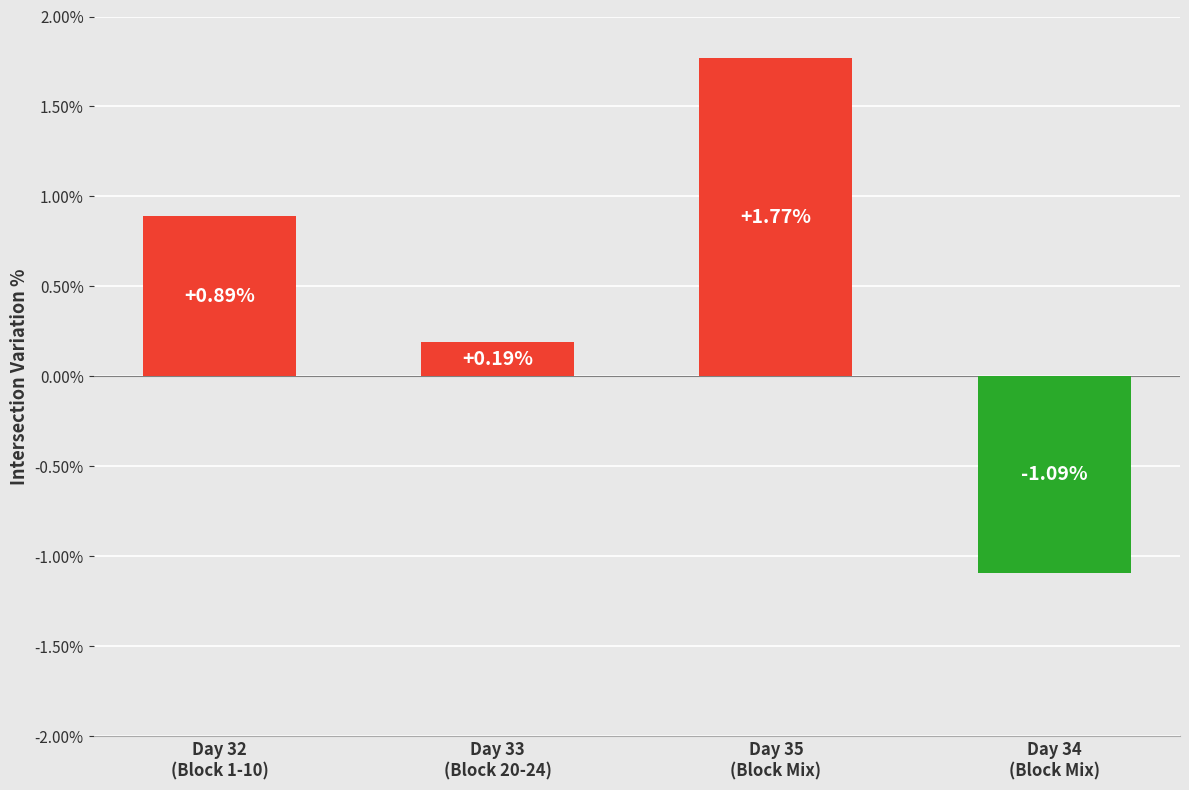

Which label corresponds to the smallest value in the chart?

Day 34
(Block Mix)